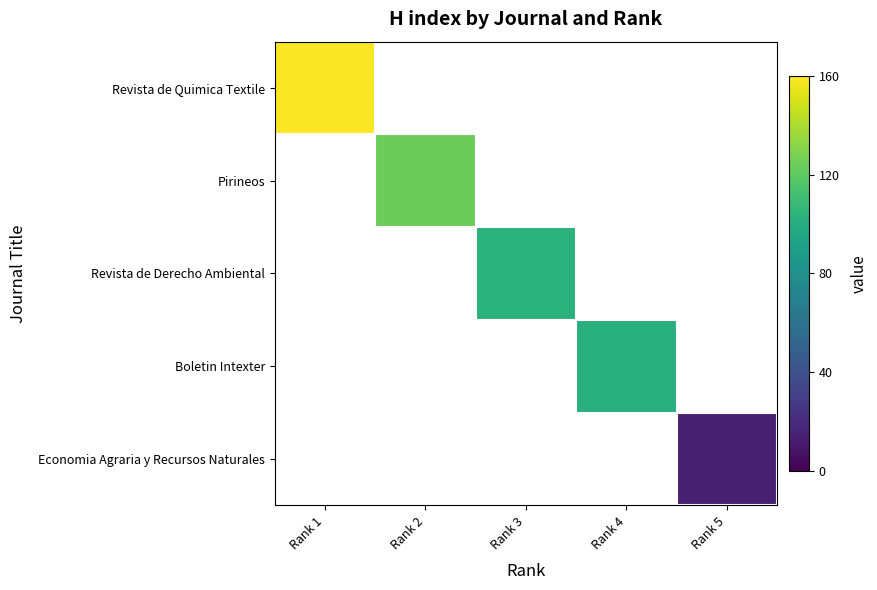

What is the greatest value displayed?

159.0